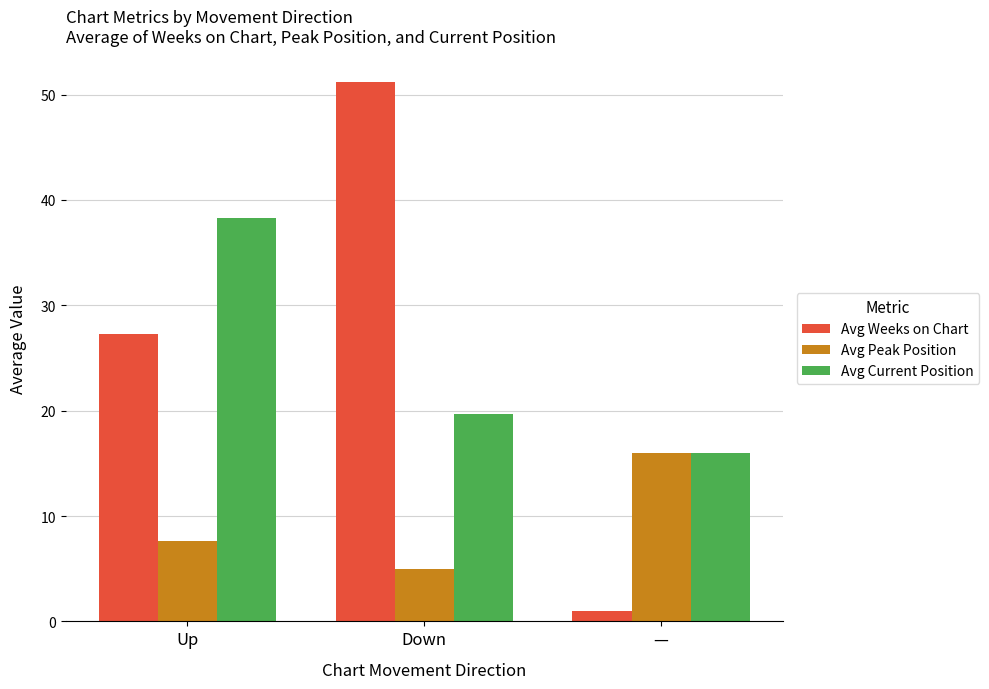

Does the chart contain stacked bars?

No